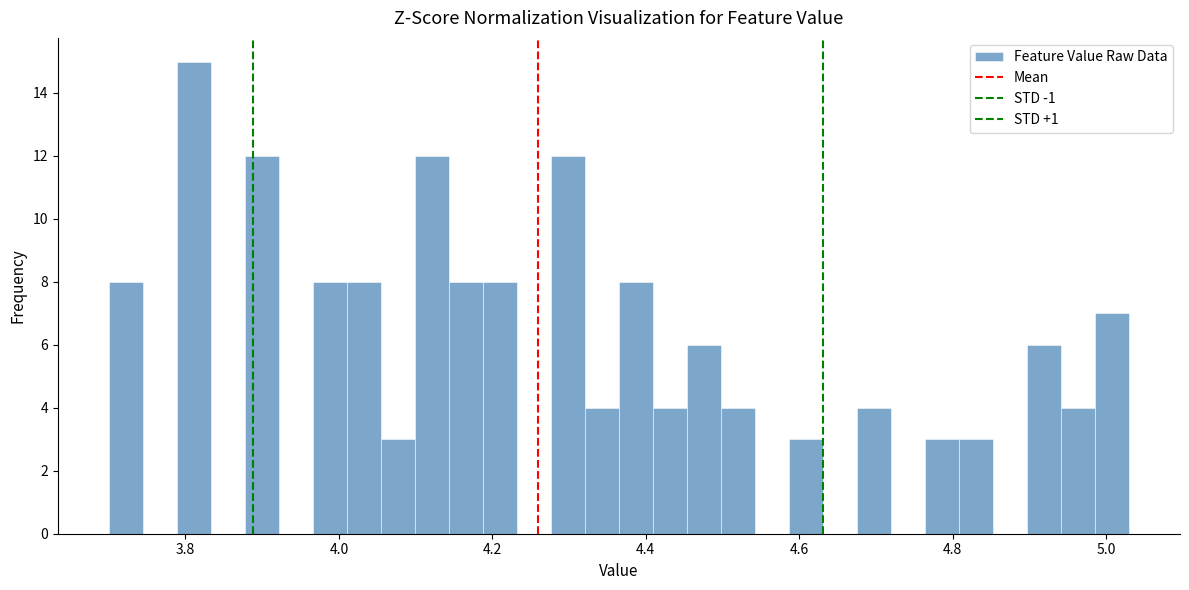

Read against the x-axis, roughly where is the centre of the tallest bar?

3.82